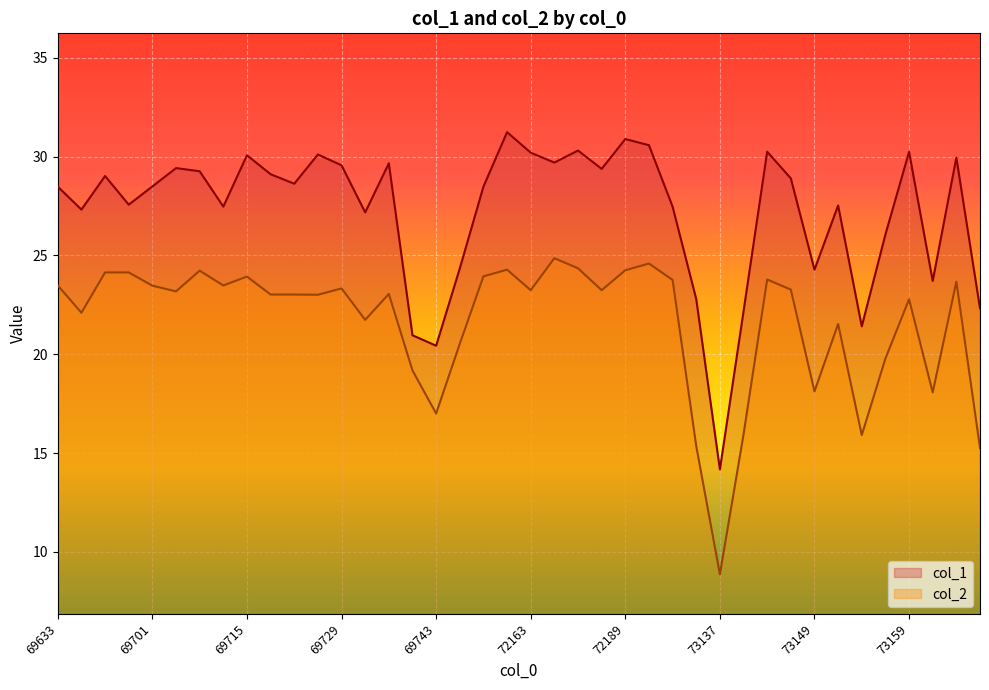

Which series changed the most between 69721 and 69731?

col_1